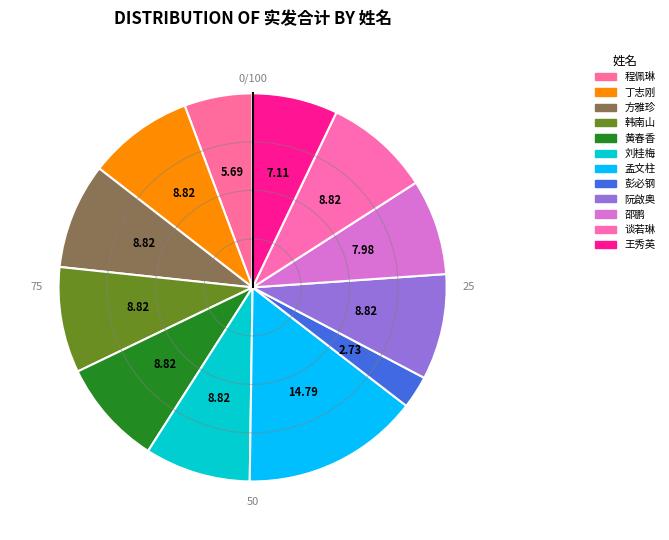

How much of the chart is everything except 王秀英?

92.9%